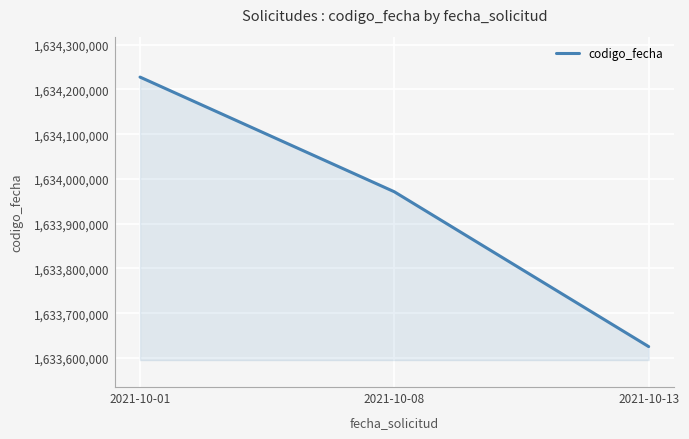

What is the sum of all values?

4901823970